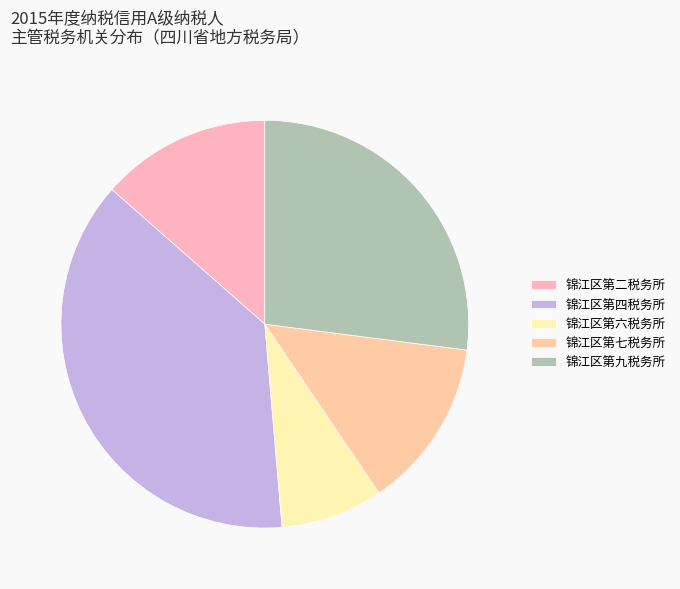

Does any single category account for the majority?

No